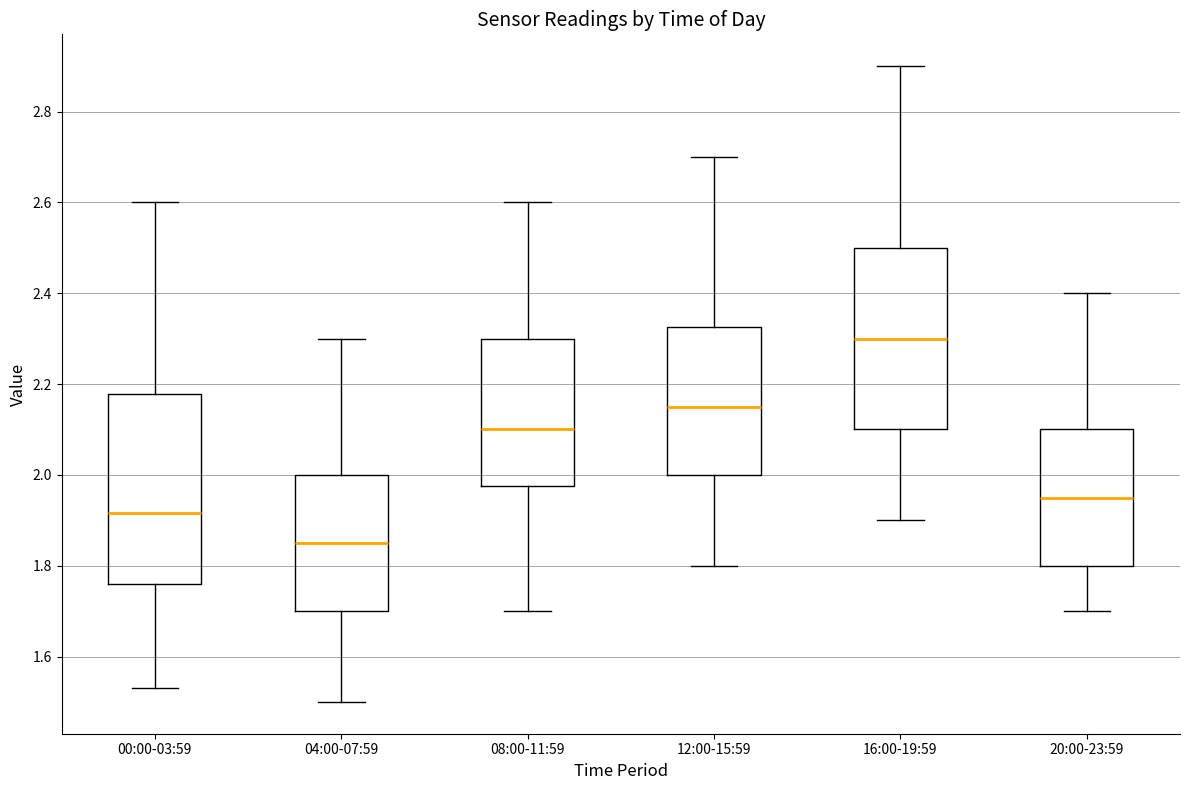

Which box's median line is the highest?

16:00-19:59